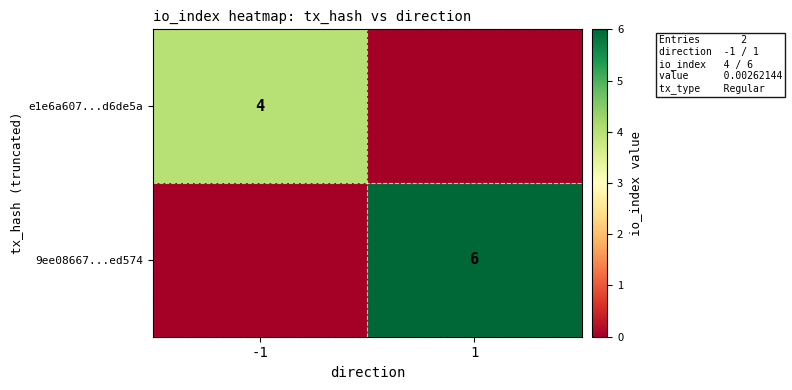

Is it true that 9ee08667...ed574 equals 6 at 1?

True